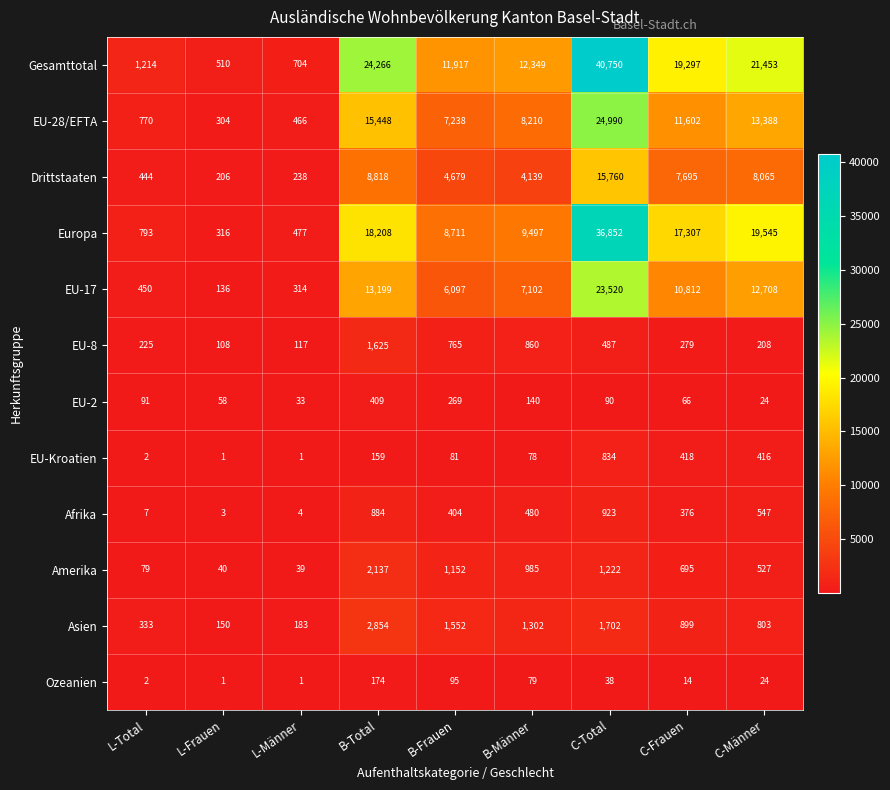

Between L-Männer and C-Frauen, which series saw the biggest shift?

Gesamttotal